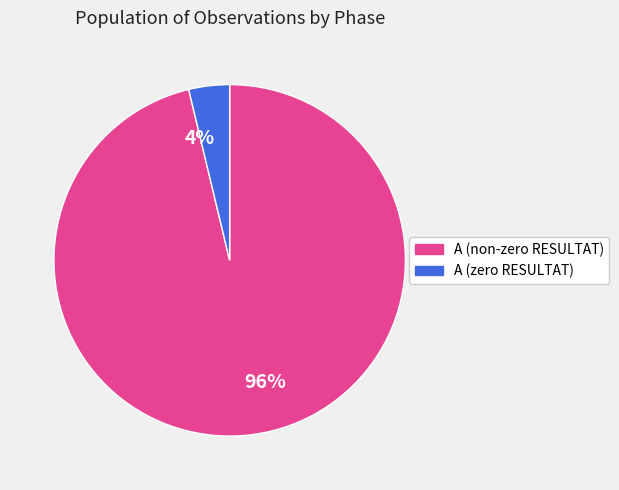

What percentage is the A (zero RESULTAT) slice, to the nearest percent?

4%